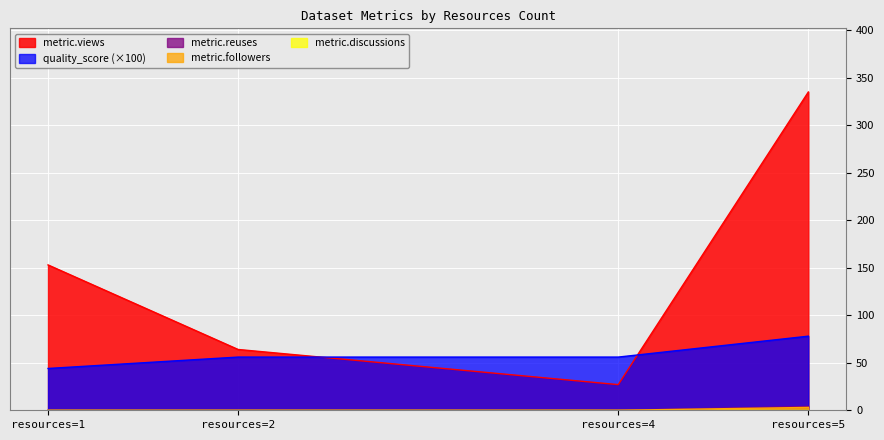

What is the difference between the highest and lowest values at resources=4?

56.0